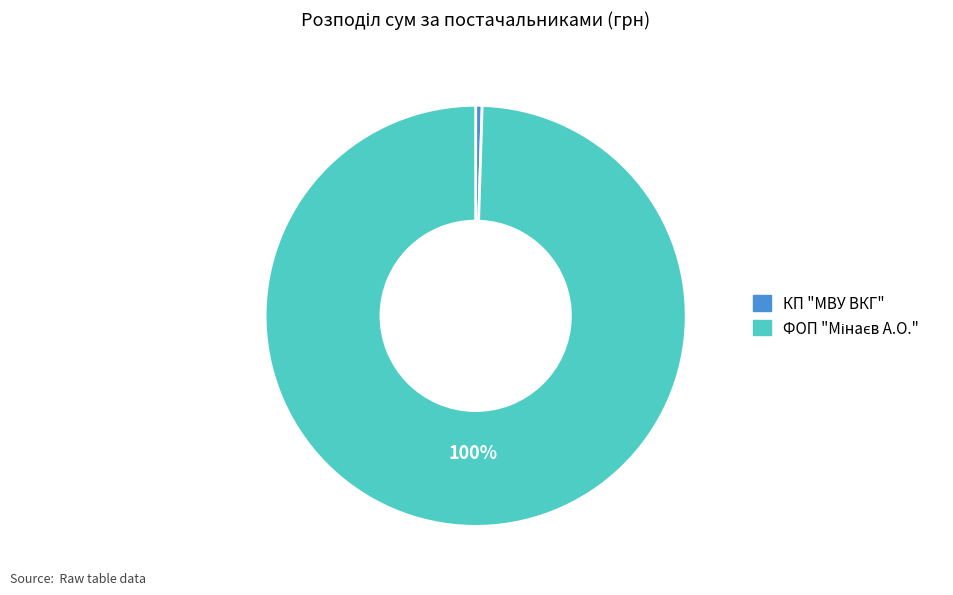

To the nearest percent, what is the average slice percentage?

50%